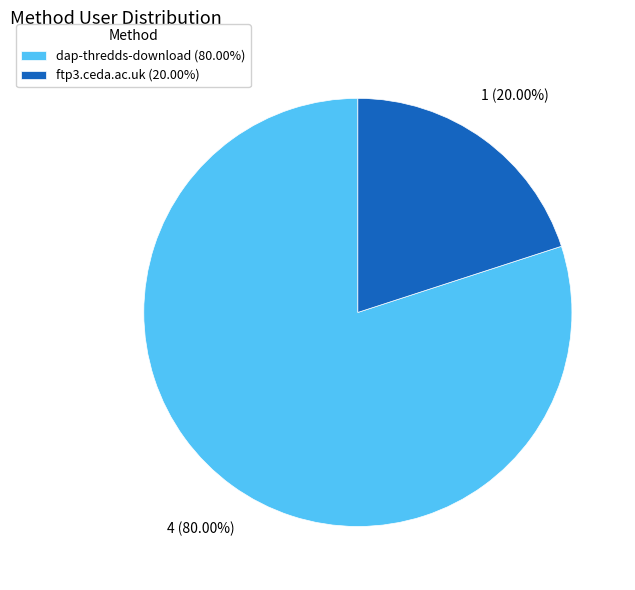

What percentage do ftp3.ceda.ac.uk and dap-thredds-download together represent?

100.0%